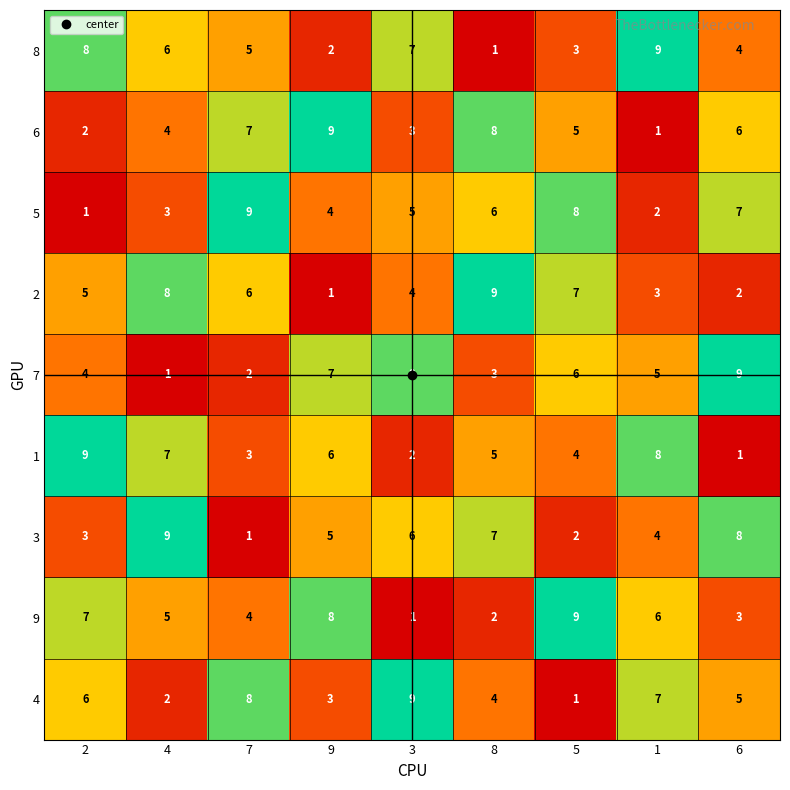

Rank the series at 3 from highest to lowest value.

4, 7, 8, 3, 5, 2, 6, 1, 9